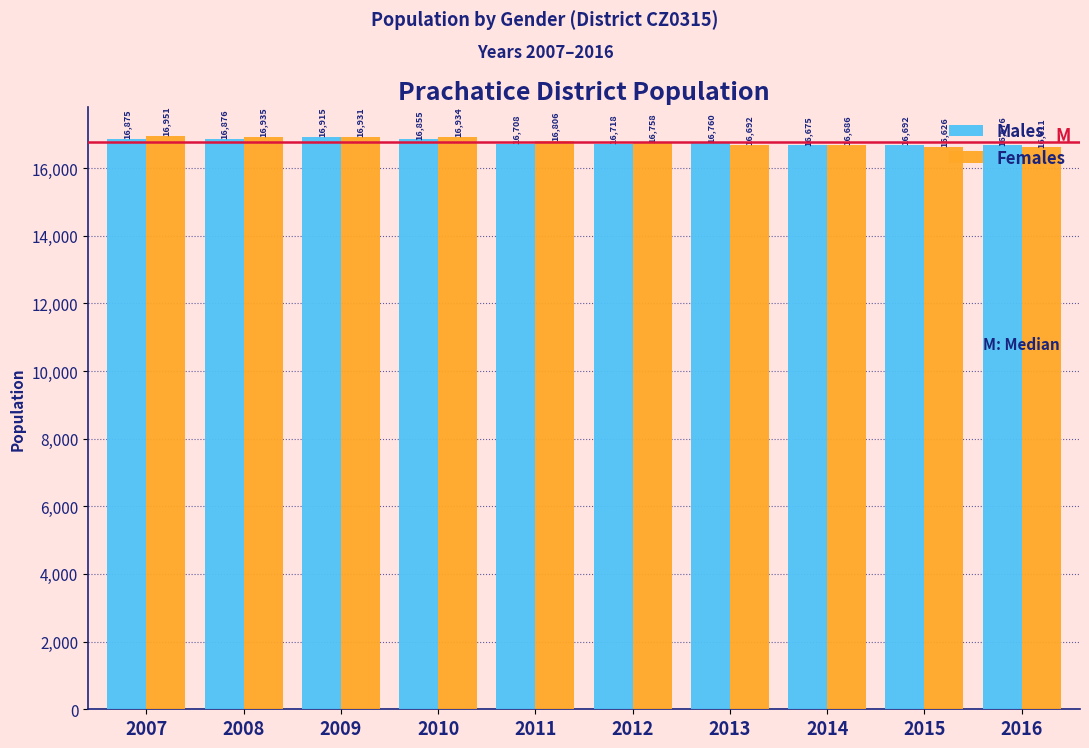

At which category is the sum across all series the highest?

2009